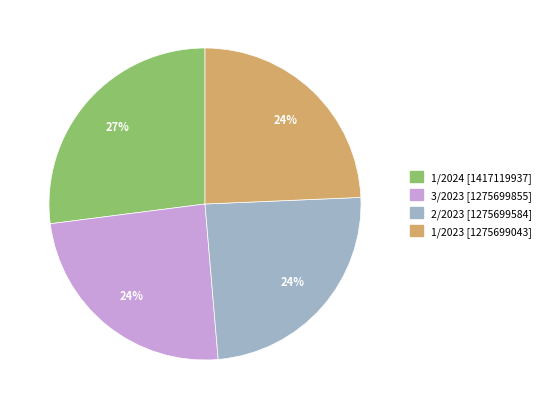

Does any single category account for the majority?

No